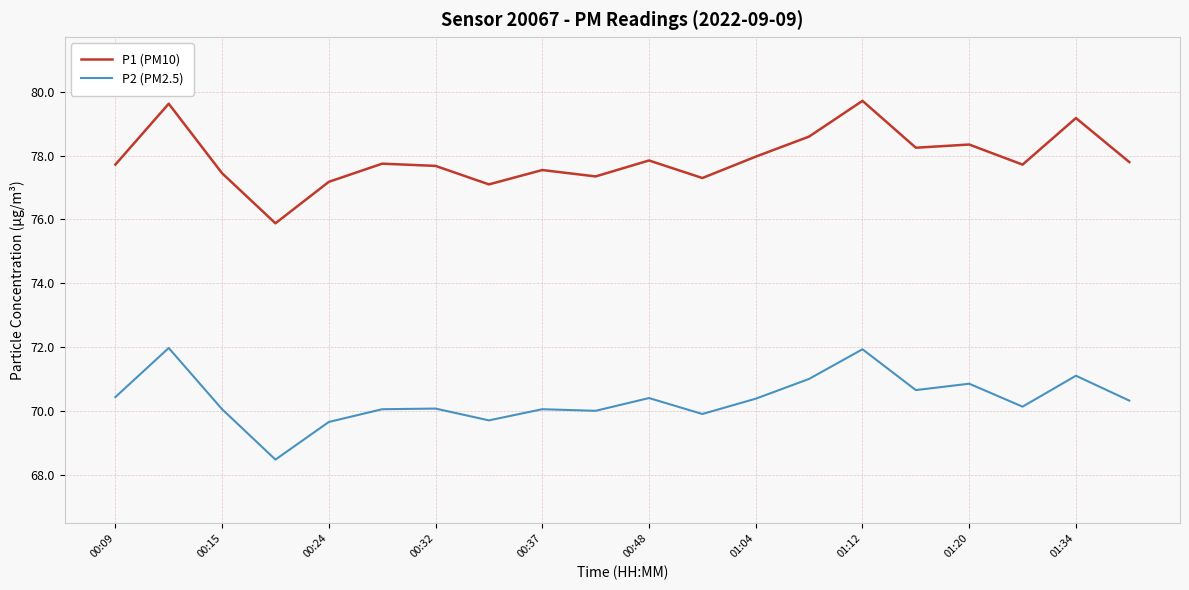

True or false: P2 (PM2.5) and P1 (PM10) cross at least once.

False